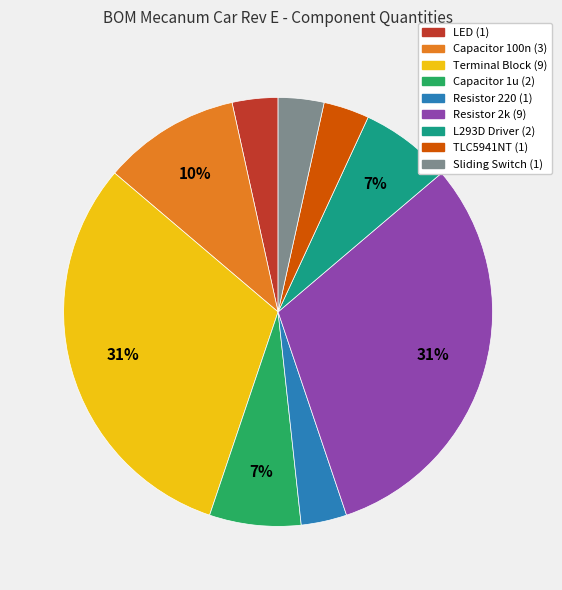

Which has a higher value, LED (1) or Capacitor 100n (3)?

Capacitor 100n (3)